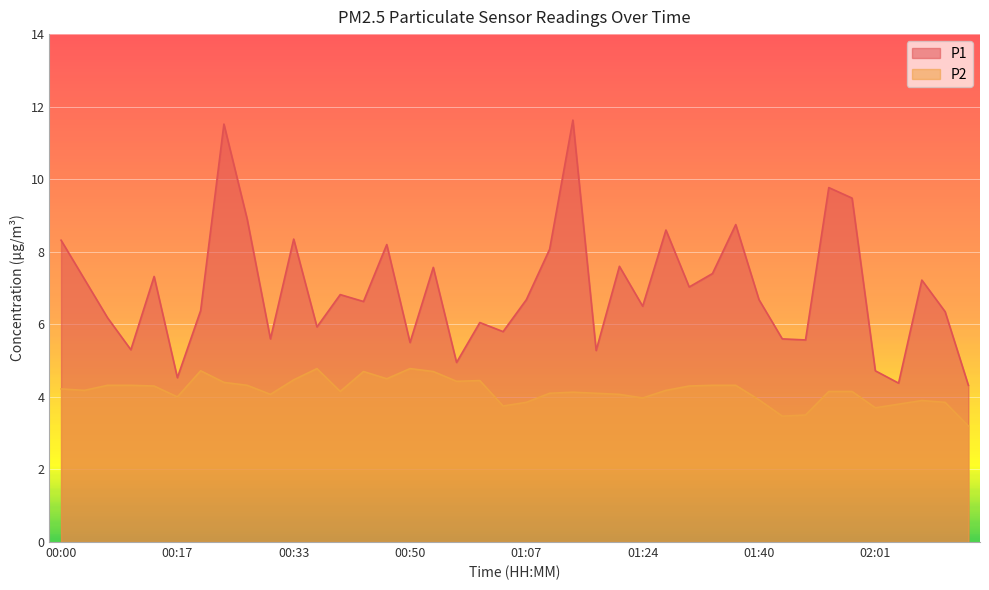

Where is the first local maximum for P1?

00:13